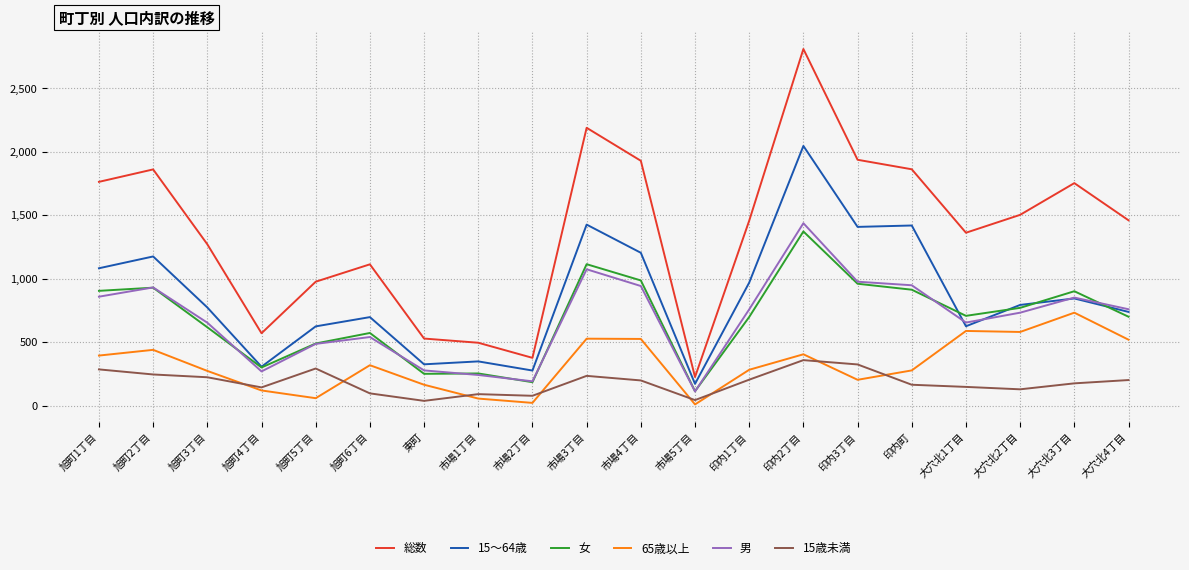

What is the greatest value displayed?

2811